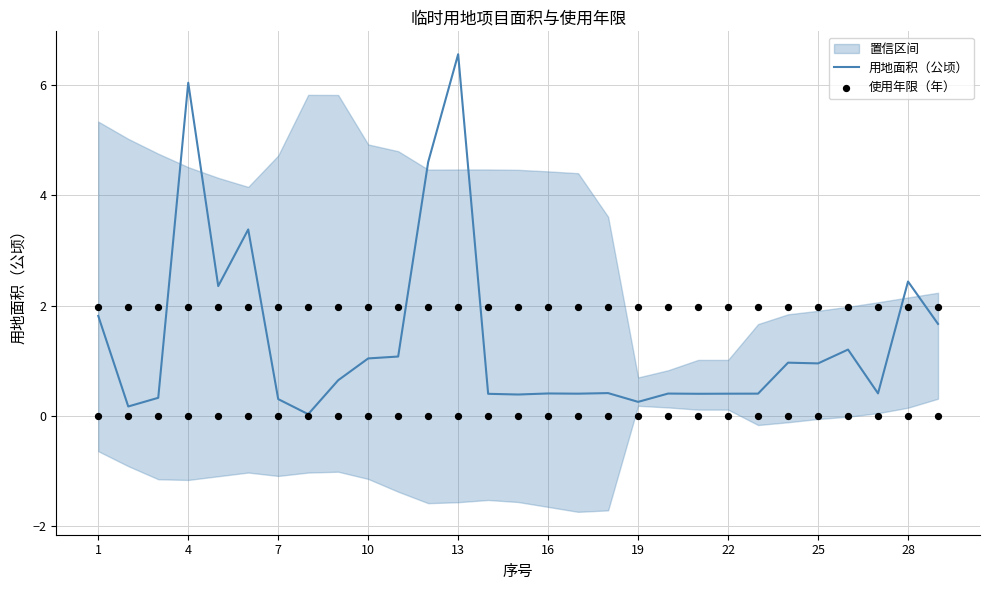

What are all the series names shown in the legend?

用地面积（公顷）, 使用年限（年）